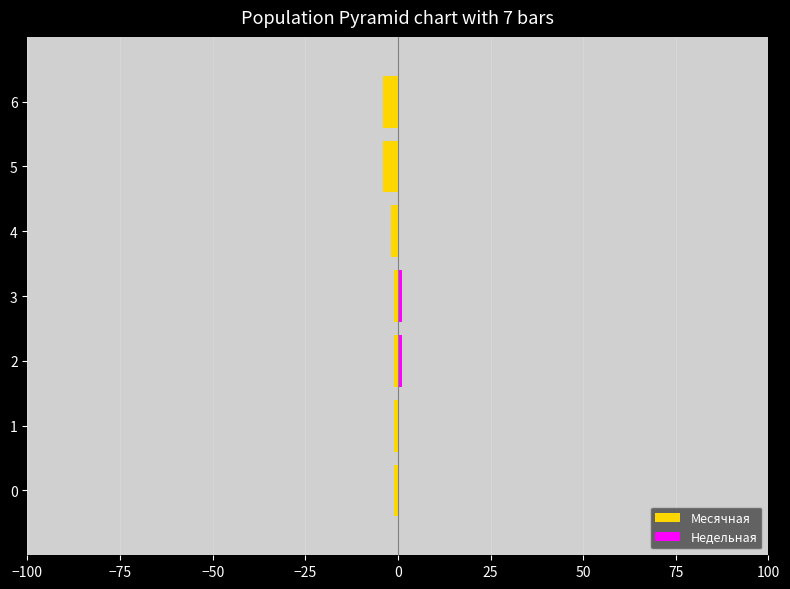

The Месячная series shows -3 at 4. True or false?

False